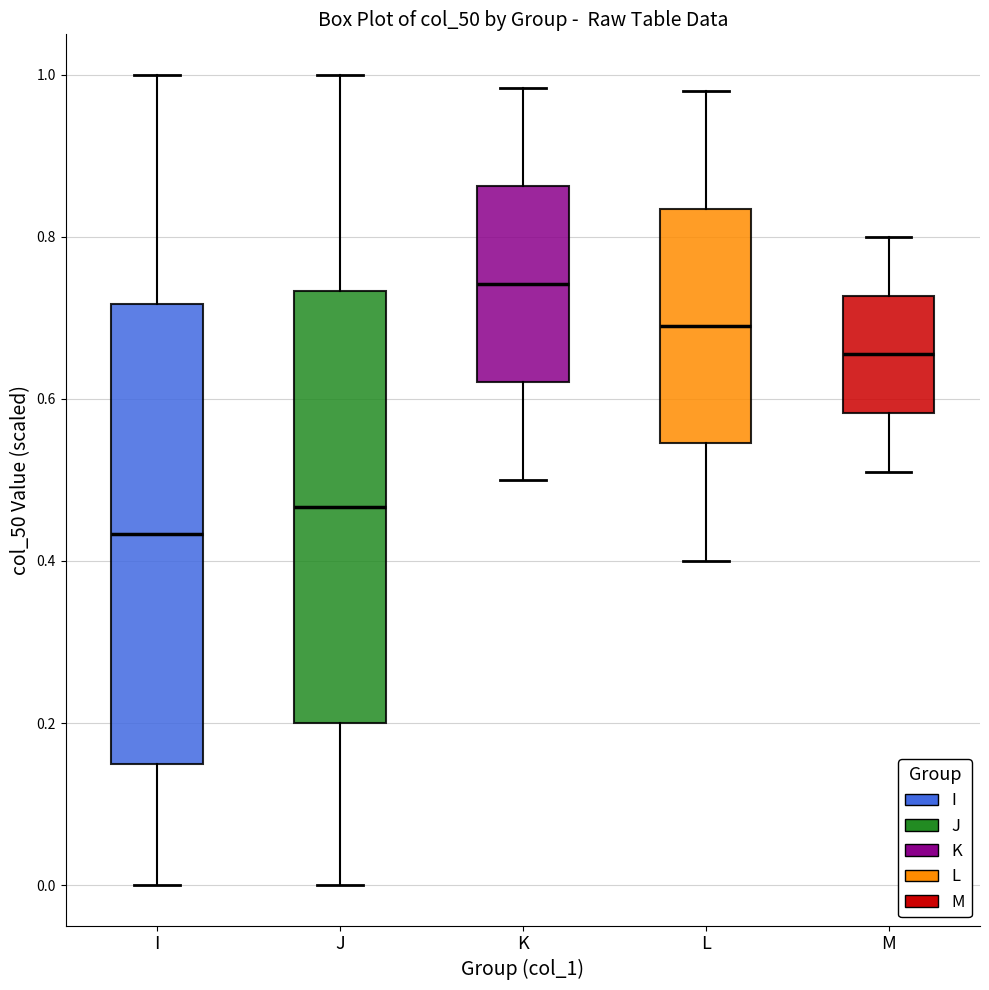

Reading left to right, transcribe this box plot: for each box, give where its median line is, the range the box spans, and where its two whiskers end, as read against the y-axis. The values are not printed on the chart, so give them approximately, as read against the axis.

I: median 0.44, box 0.16 to 0.72, whiskers 0.00 to 1.00
J: median 0.46, box 0.20 to 0.74, whiskers 0.00 to 1.00
K: median 0.74, box 0.62 to 0.86, whiskers 0.50 to 0.98
L: median 0.70, box 0.54 to 0.84, whiskers 0.40 to 0.98
M: median 0.66, box 0.58 to 0.72, whiskers 0.52 to 0.80